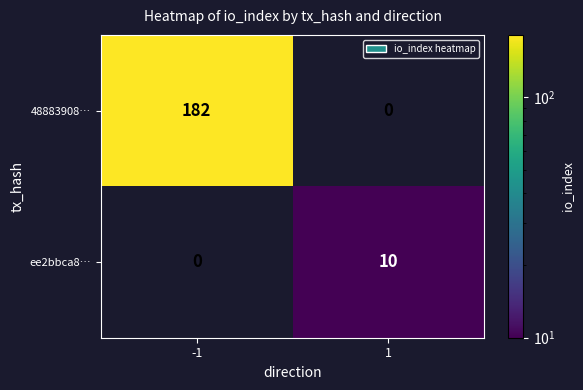

Rank the series at 1 from lowest to highest value.

48883908…, ee2bbca8…